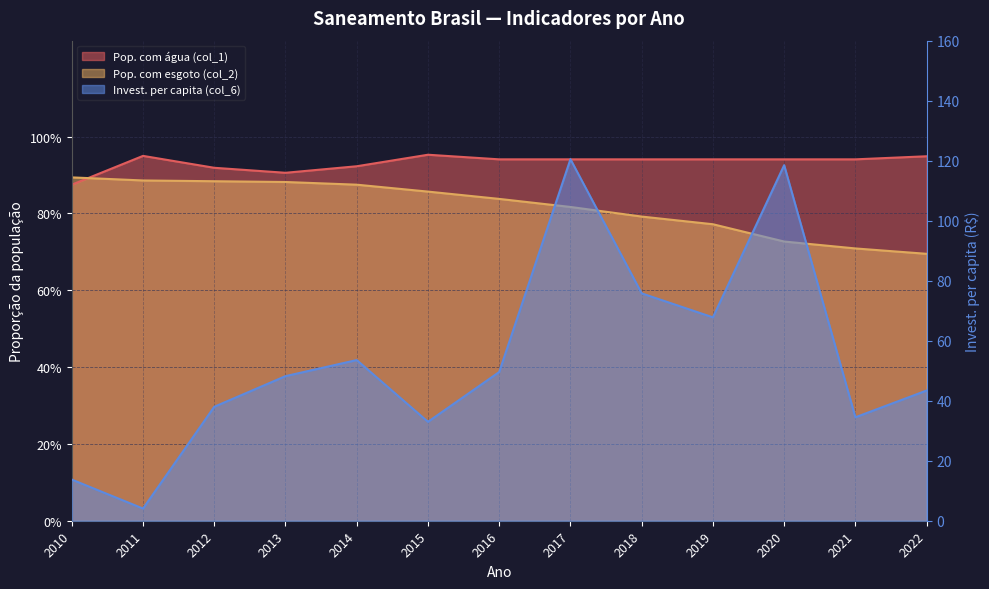

What is the difference between the maximum and second lowest values in the Pop. com esgoto (col_2) series?

0.2